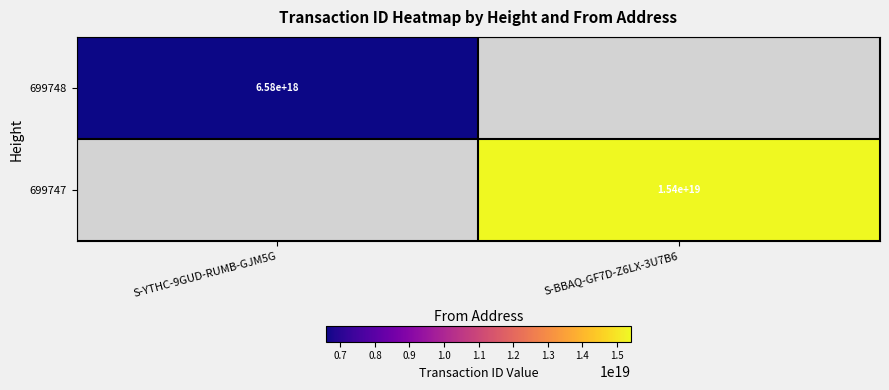

The 699747 series shows 15400000000000000000 at S-BBAQ-GF7D-Z6LX-3U7B6. True or false?

True